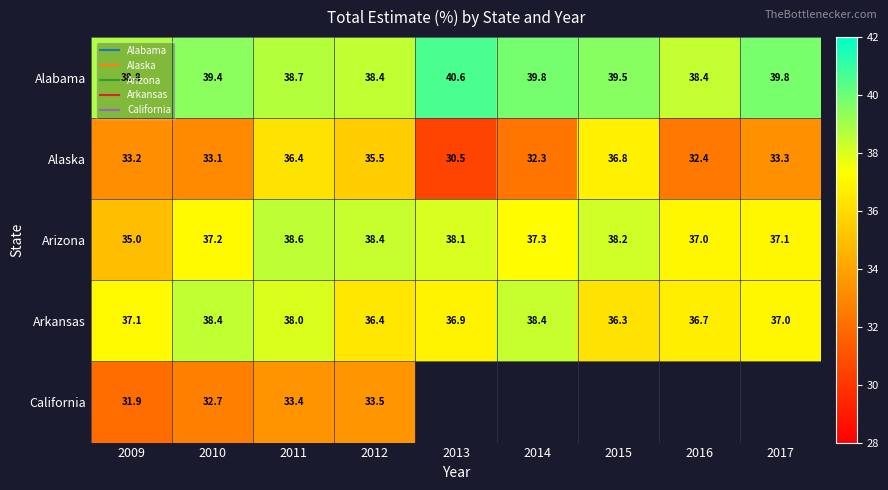

At which label does Arizona first exceed 37?

2010